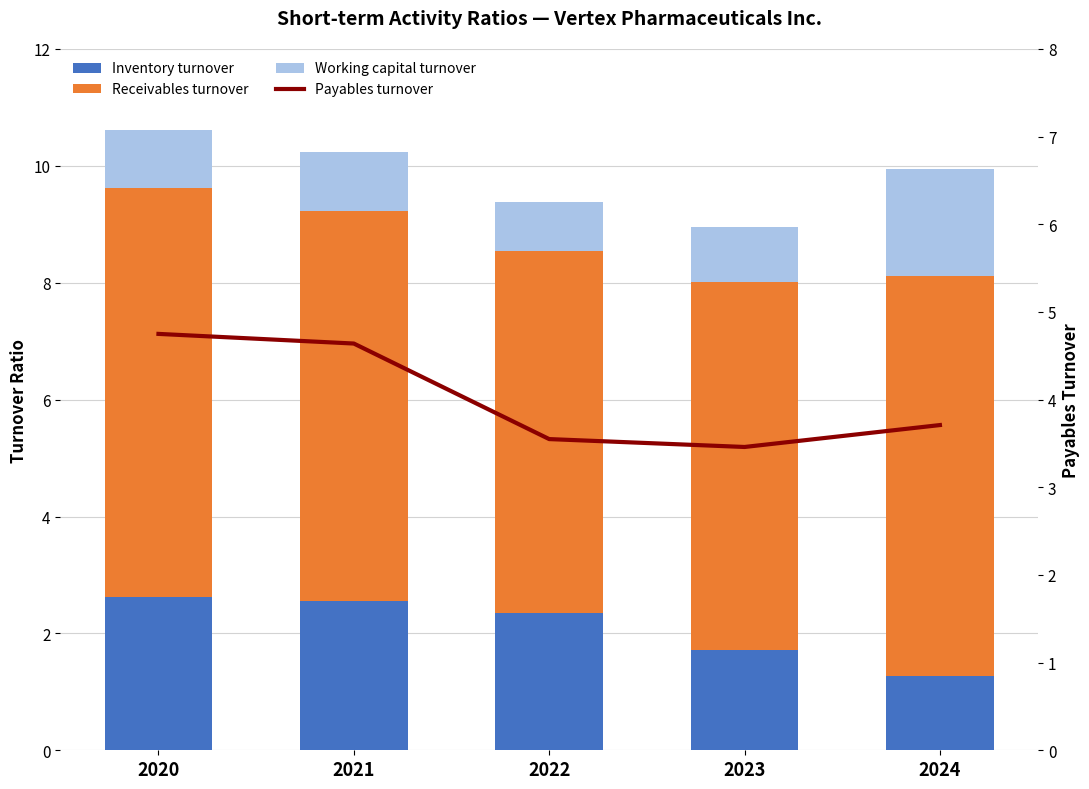

List the series in order of their peak value, highest first.

Receivables turnover, Payables turnover, Inventory turnover, Working capital turnover